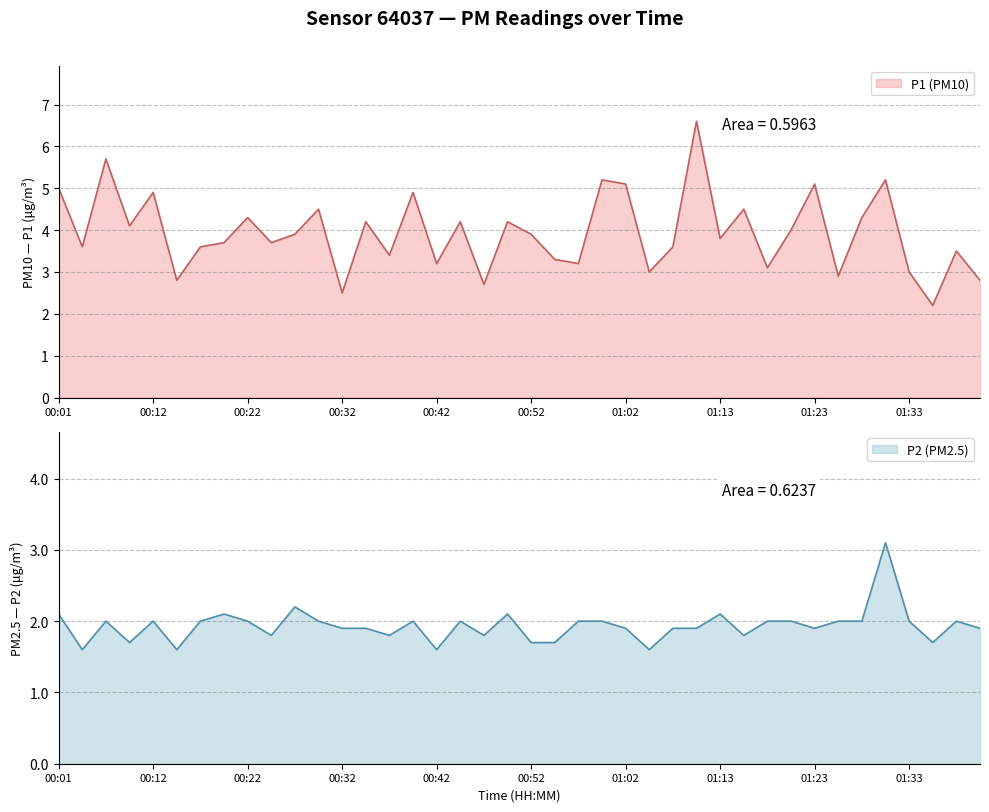

What is the maximum value for P1 (PM10)?

6.6